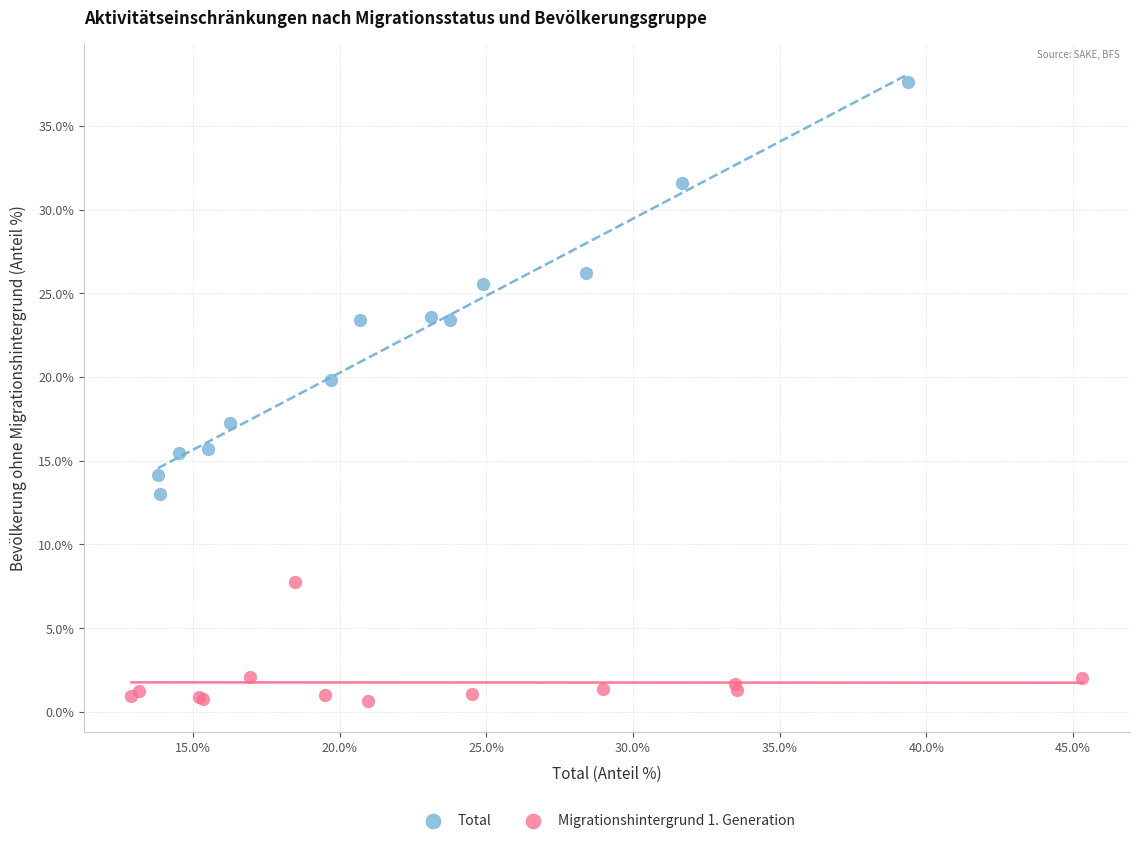

Which series contains the highest Y value?

Total